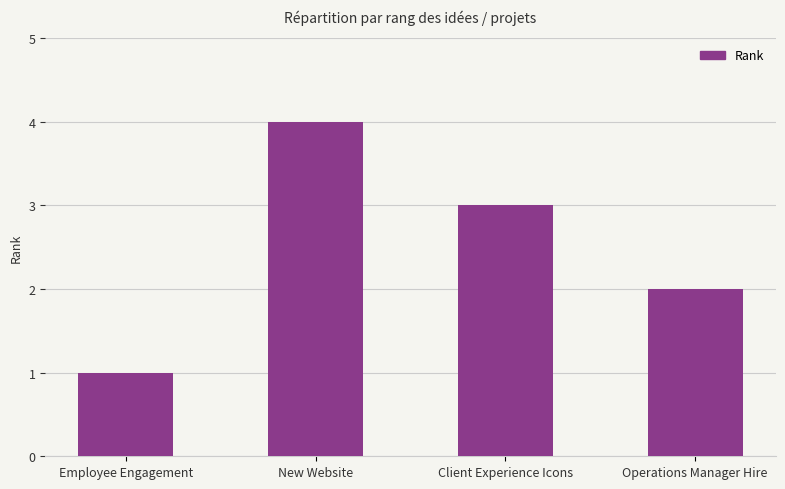

At which label is the value closest to 2?

Operations Manager Hire